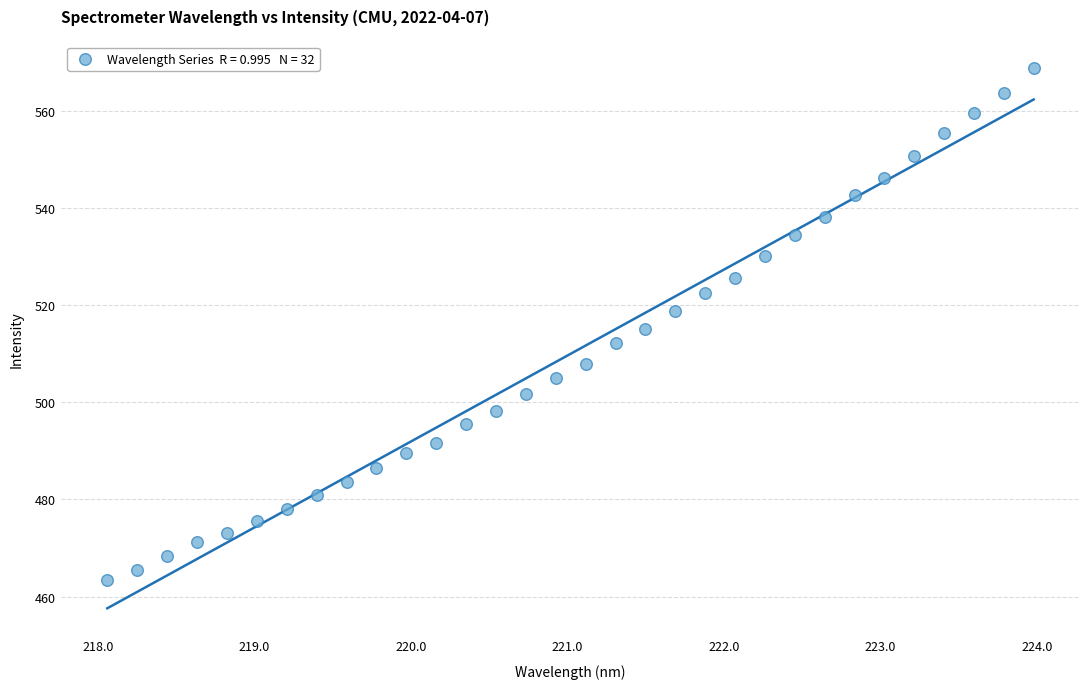

What is the range of X values (max minus min)?

5.9